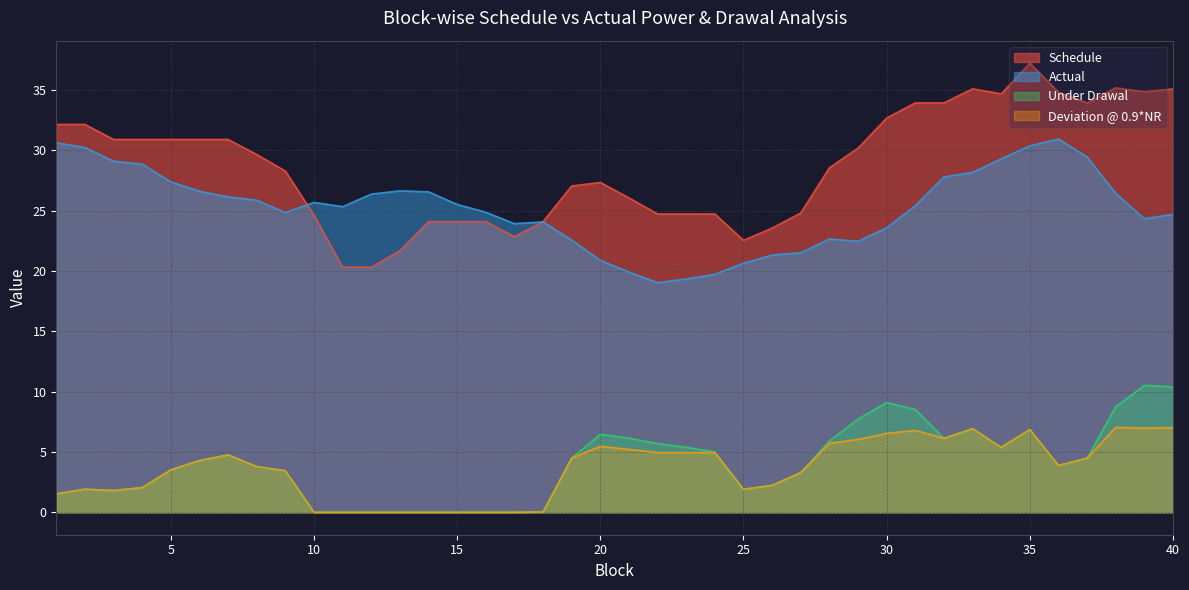

Which series changed the most between 29 and 39?

Schedule